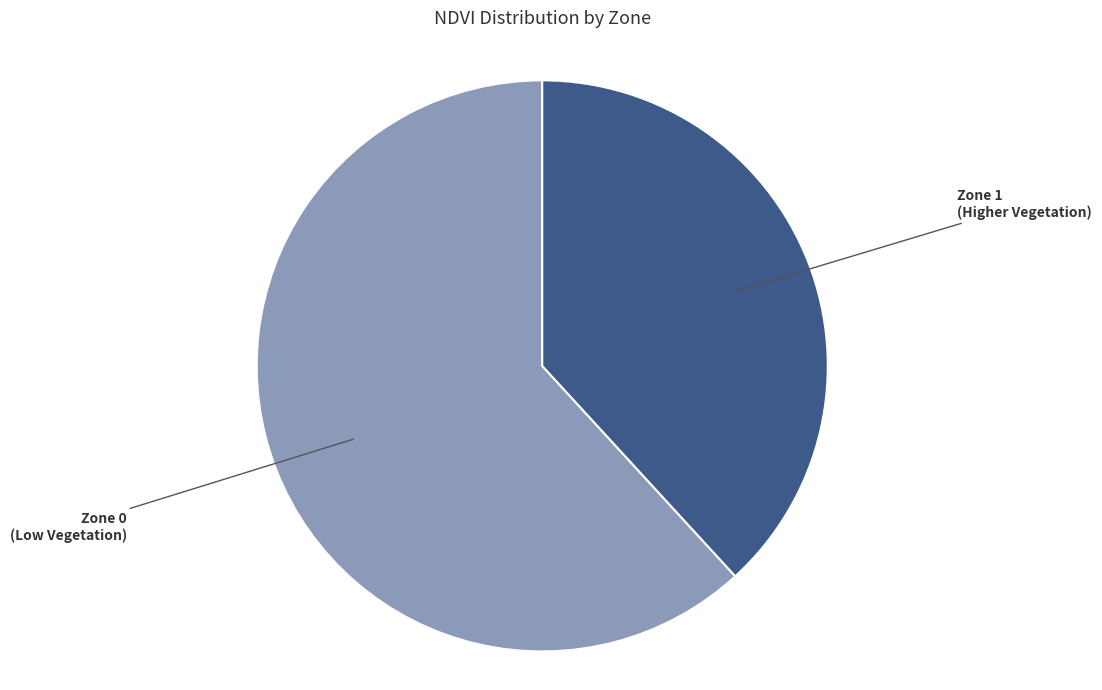

Is the sum of Zone 0 and Zone 1 greater than half?

Yes